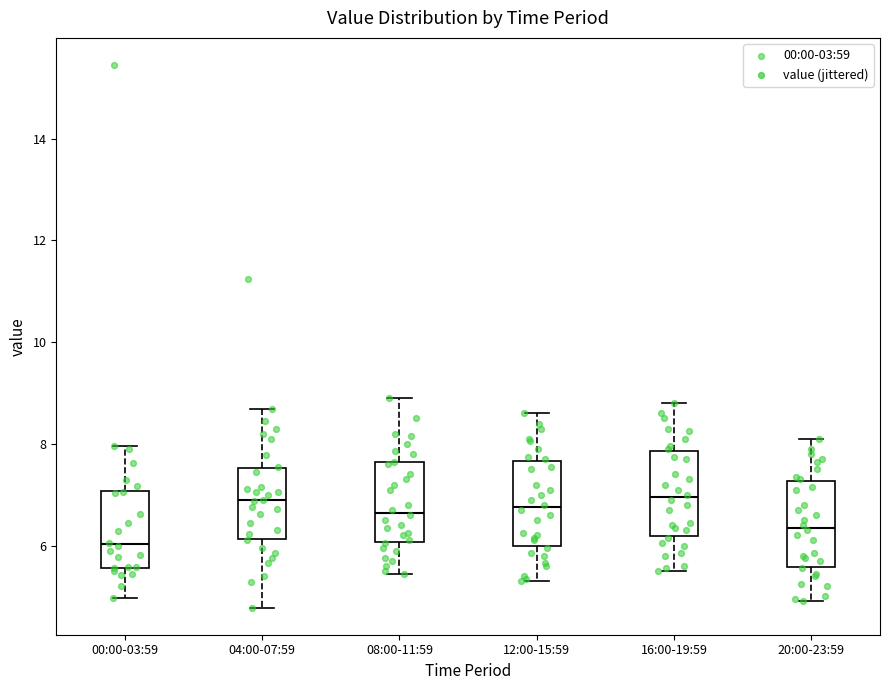

Where does the upper whisker of the box for 16:00-19:59 end on the y-axis? The values are not printed on the chart, so give them approximately, as read against the axis.

8.8